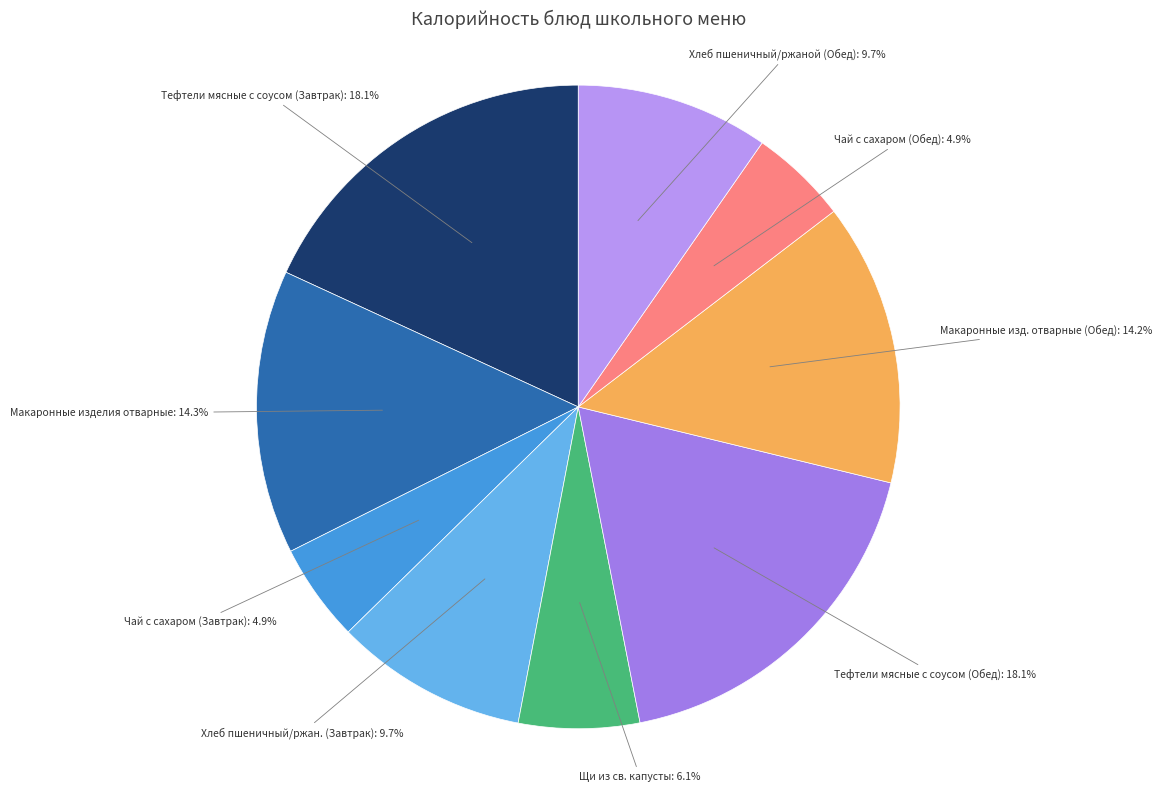

To the nearest percent, what is the difference between the largest and smallest slice percentages?

13%